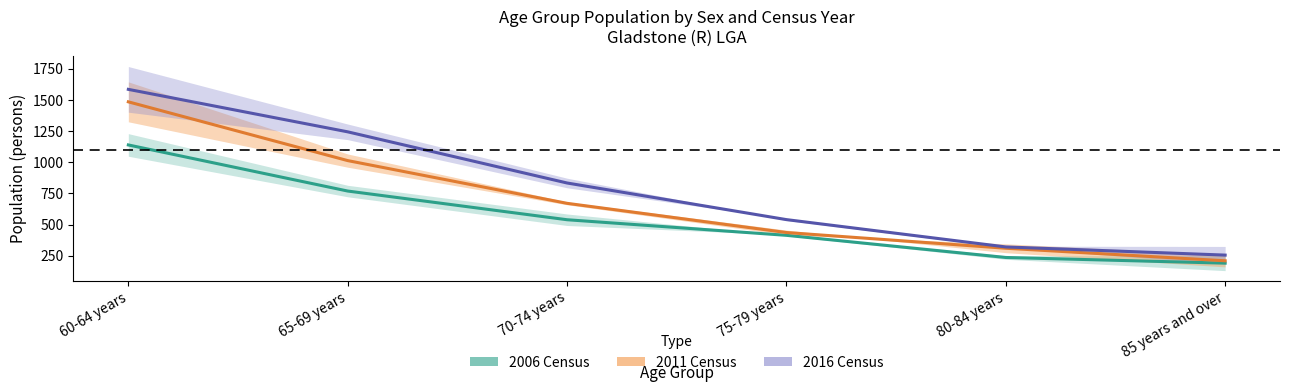

How many lines are shown in the chart?

3